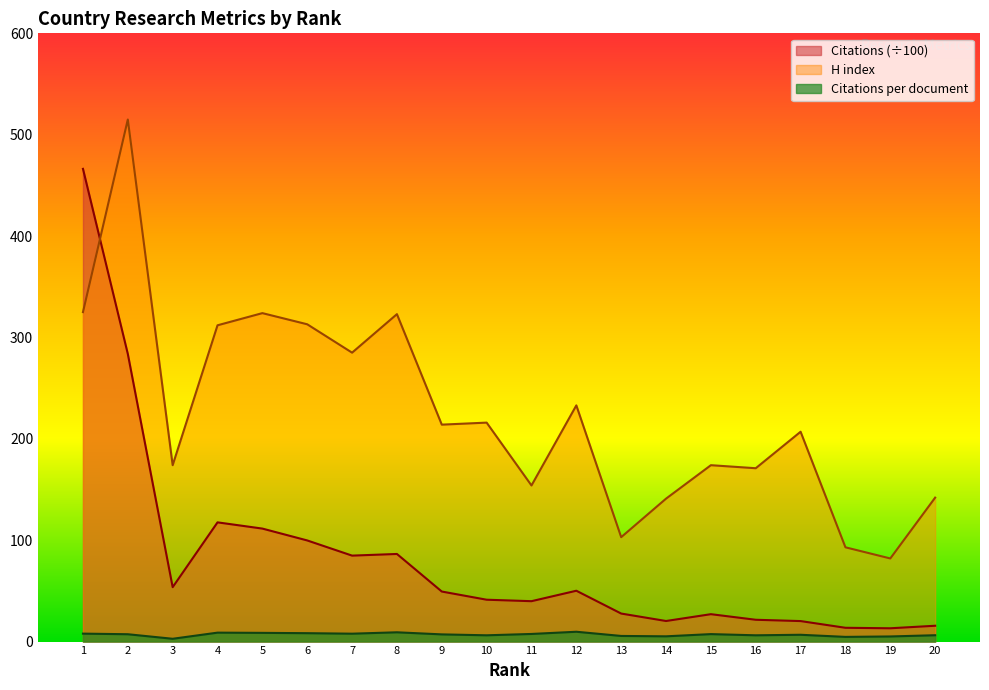

Reading right to left, what are all the values shown in this chart?

Citations per document: 20=6.3	19=5.0	18=4.6	17=6.7	16=6.2	15=7.4	14=5.2	13=5.6	12=9.7	11=7.5	10=6.2	9=7.1	8=9.2	7=7.8	6=8.3	5=8.6	4=8.8	3=2.8	2=7.2	1=7.8
H index: 20=142.0	19=82.0	18=93.0	17=207.0	16=171.0	15=174.0	14=141.0	13=103.0	12=233.0	11=154.0	10=216.0	9=214.0	8=323.0	7=285.0	6=313.0	5=324.0	4=312.0	3=174.0	2=515.0	1=325.0
Citations: 20=15.6	19=13.1	18=13.6	17=20.2	16=21.5	15=27.0	14=20.3	13=27.6	12=50.2	11=39.9	10=41.3	9=49.4	8=86.4	7=84.8	6=99.8	5=111.5	4=117.6	3=53.7	2=283.8	1=466.3